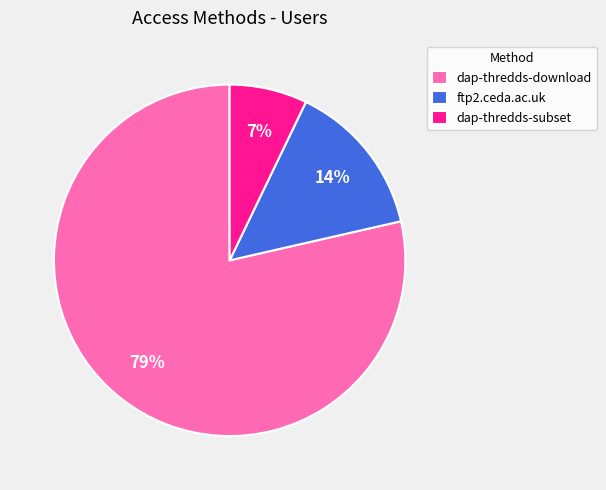

What is the ratio of the value at dap-thredds-subset to the value at ftp2.ceda.ac.uk?

0.5